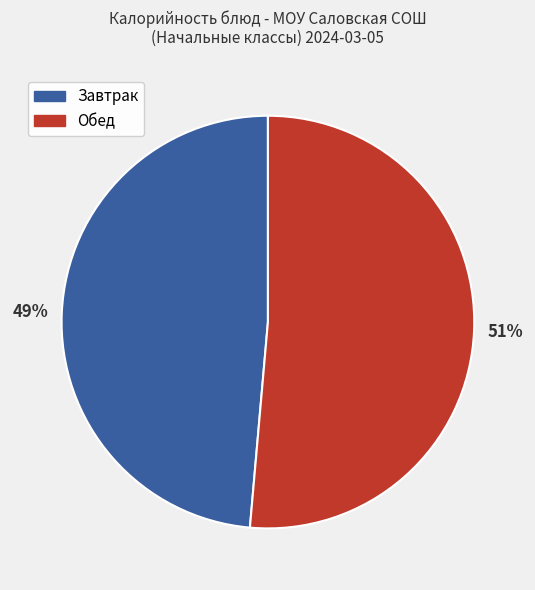

Does any single category account for the majority?

Yes